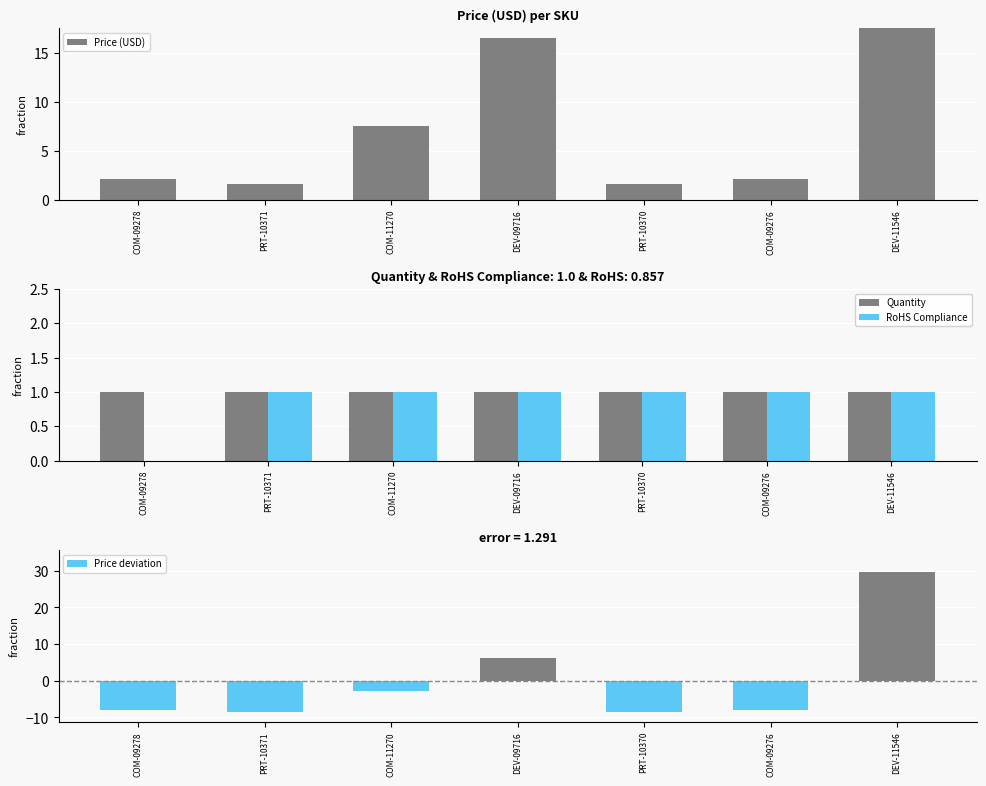

Which series changed the most between DEV-09716 and DEV-11546?

Price (USD)